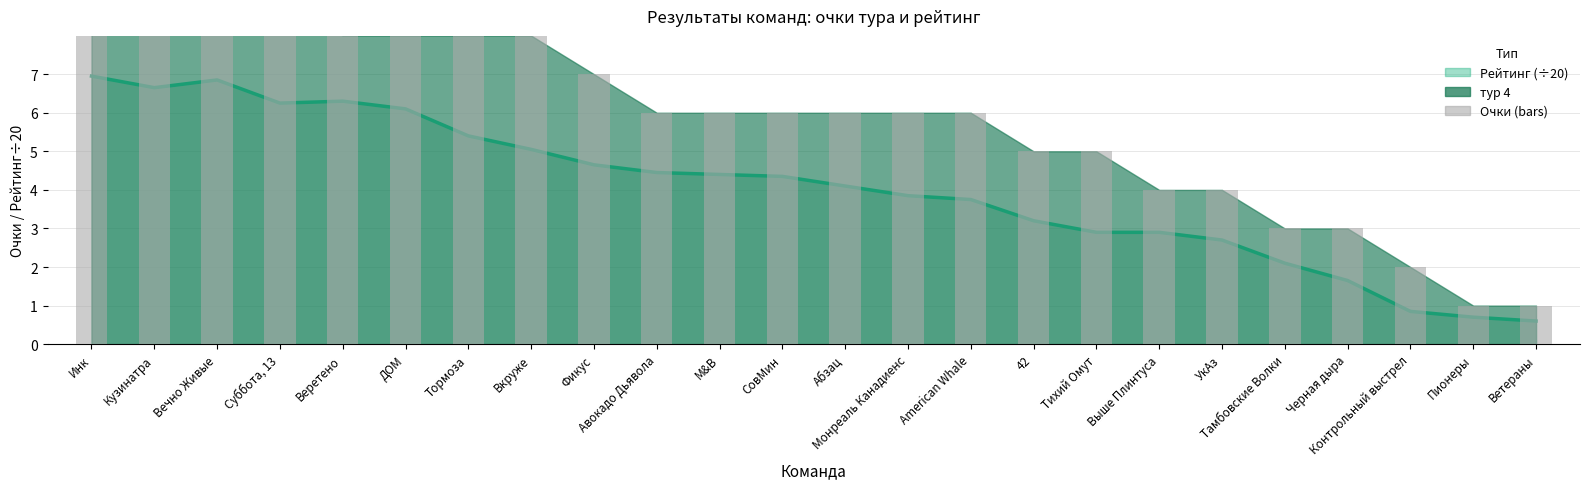

What position from the left is Абзац?

13